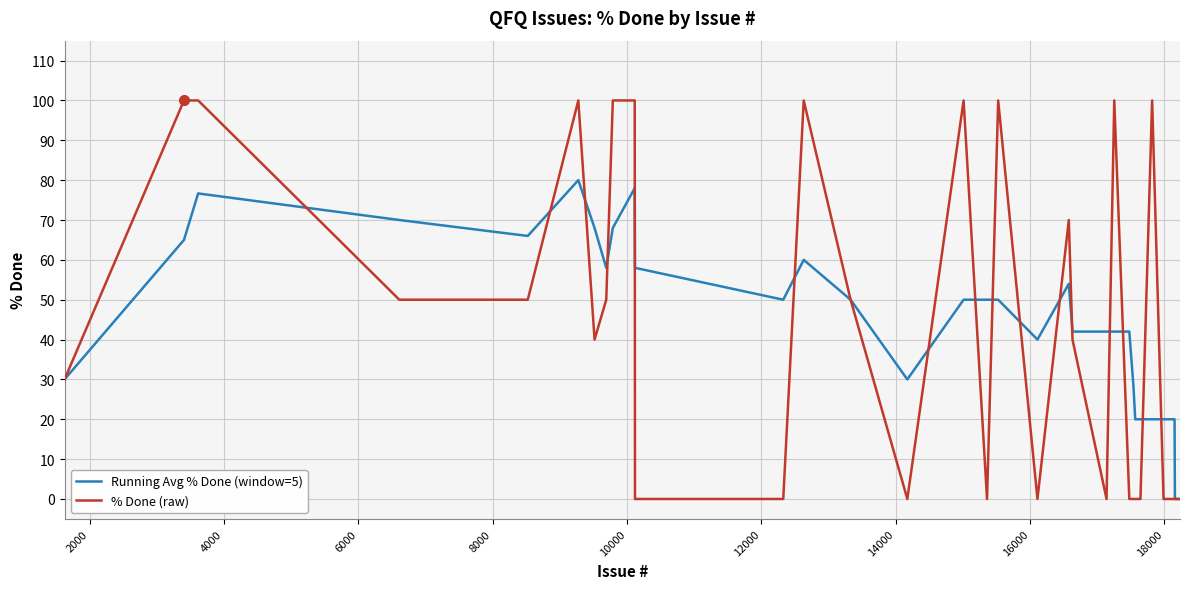

Which series has the widest spread of values?

% Done (raw)